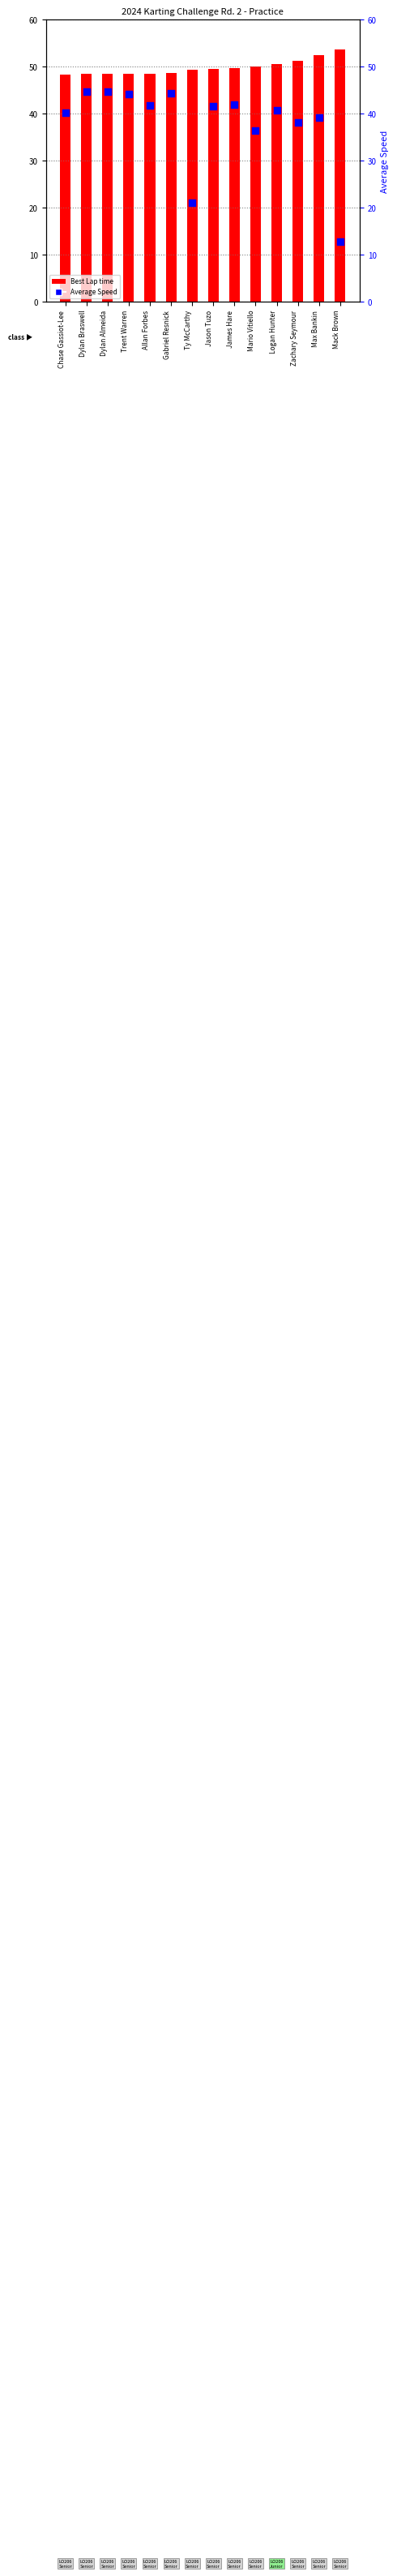

What are all the series names shown in the legend?

Best Lap time, Average Speed